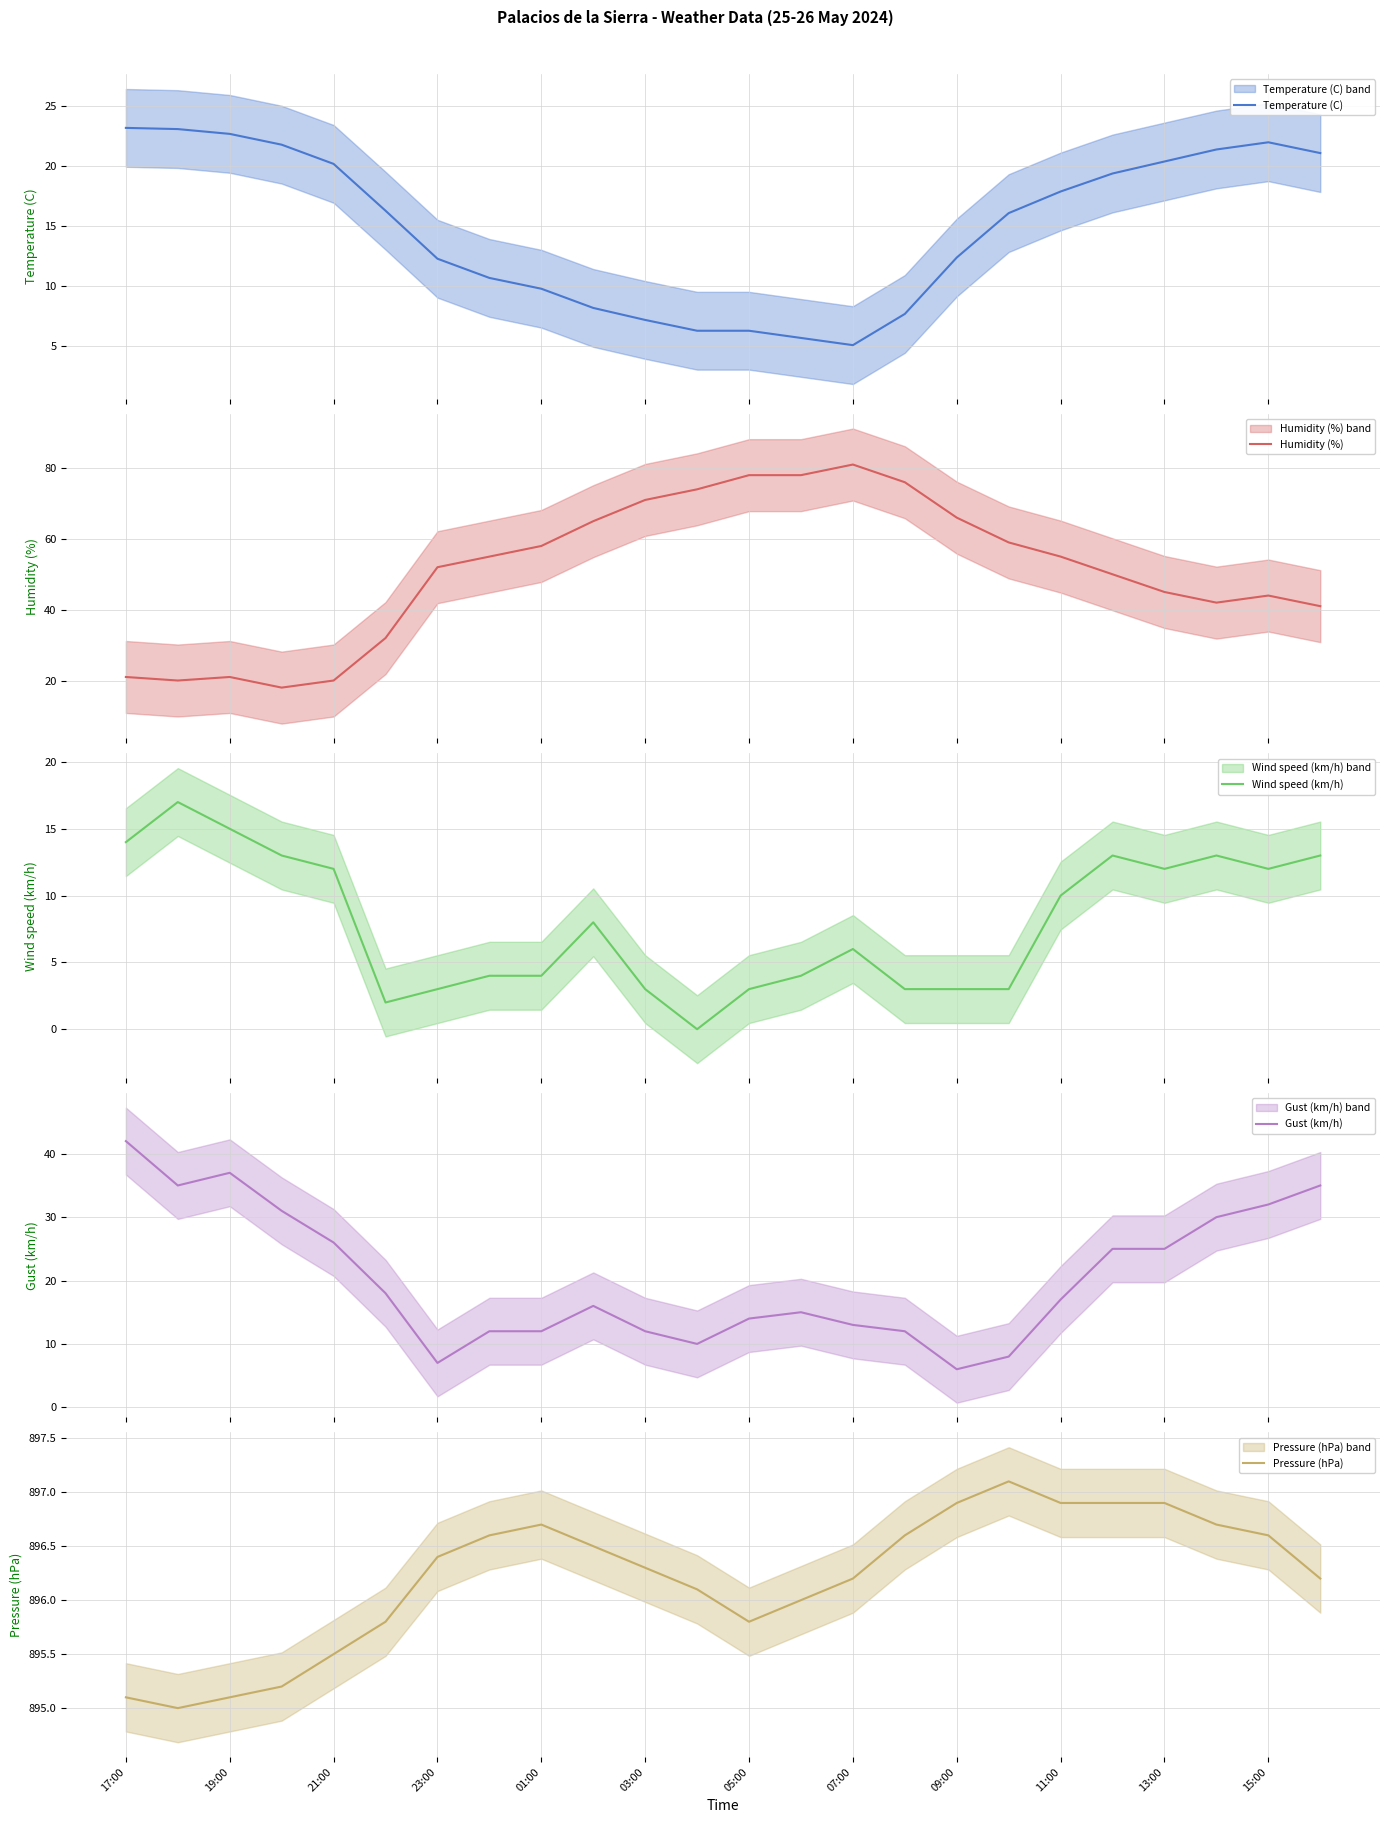

True or false: Pressure (hPa) has a value of 378.8 at 09:00.

False